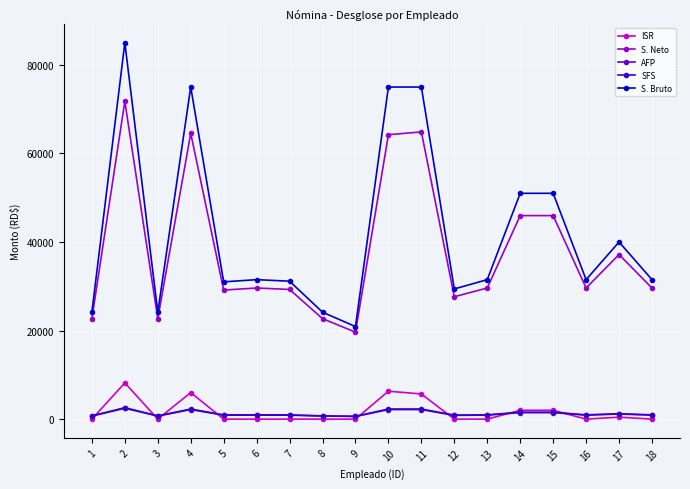

Which series has the largest total across all categories?

S. Bruto